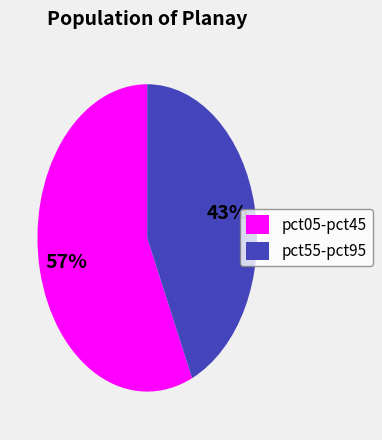

Count the number of slices in the pie.

2